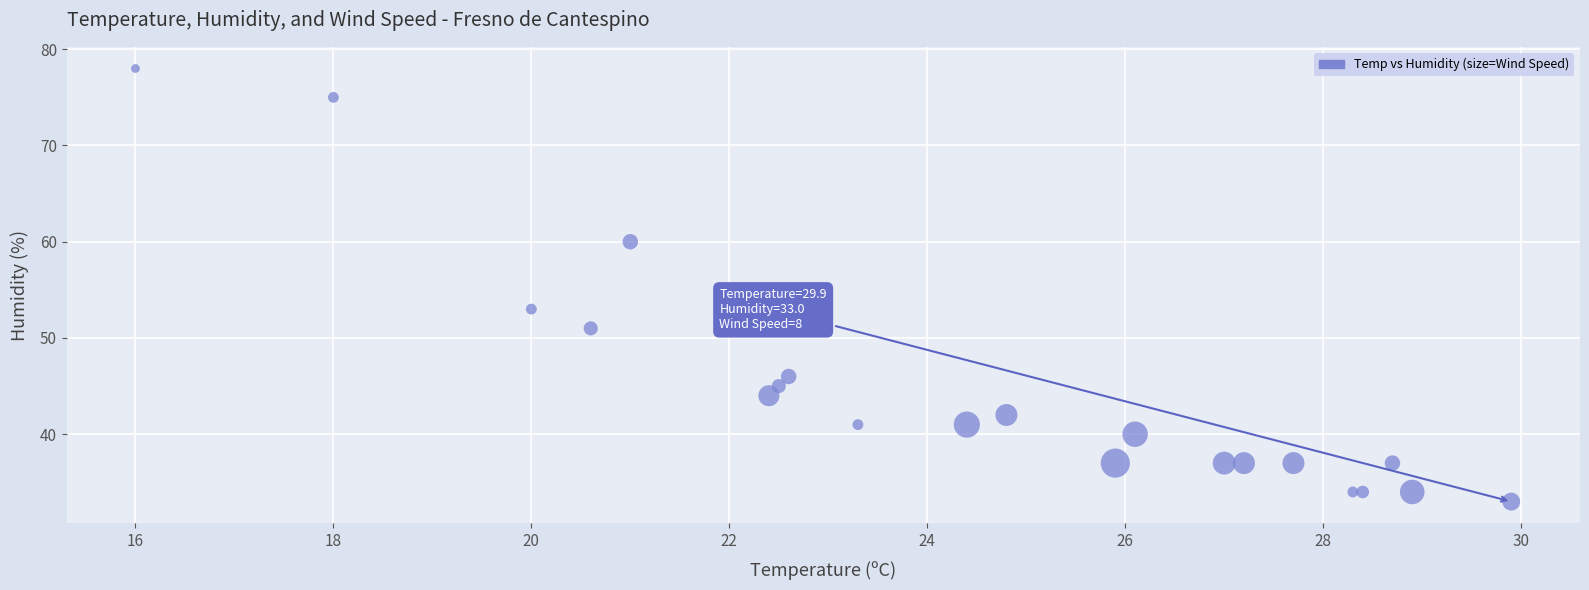

What Y value in the scatter plot is closest to 55?

53